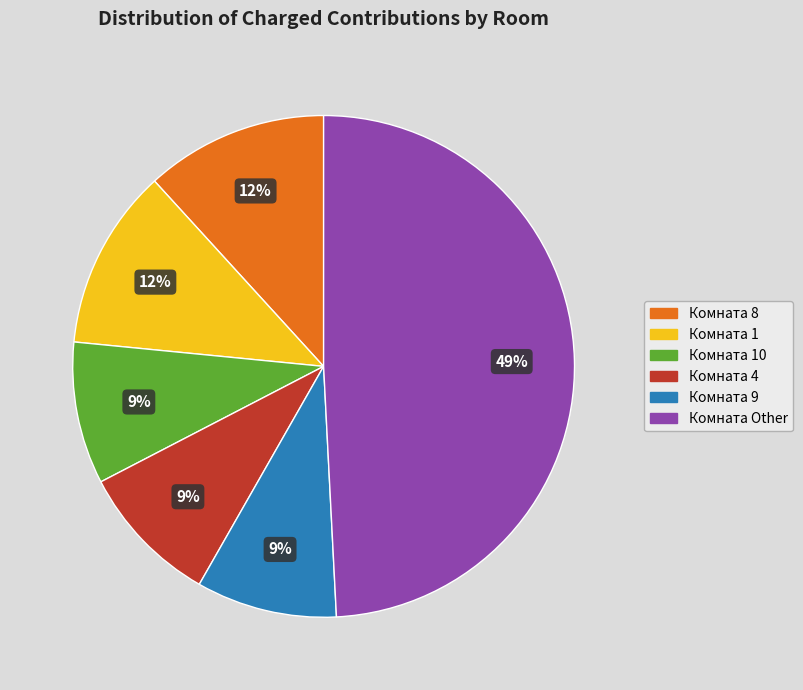

Which category has the biggest portion of the pie?

Комната Other